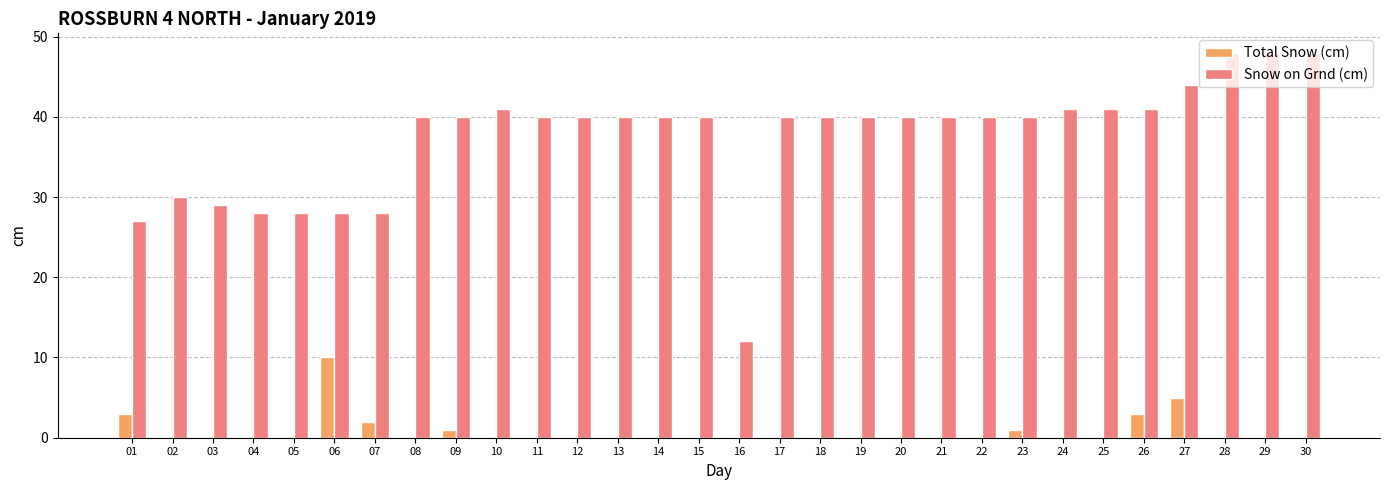

True or false: Snow on Grnd (cm) has a value of 43 at 03.

False